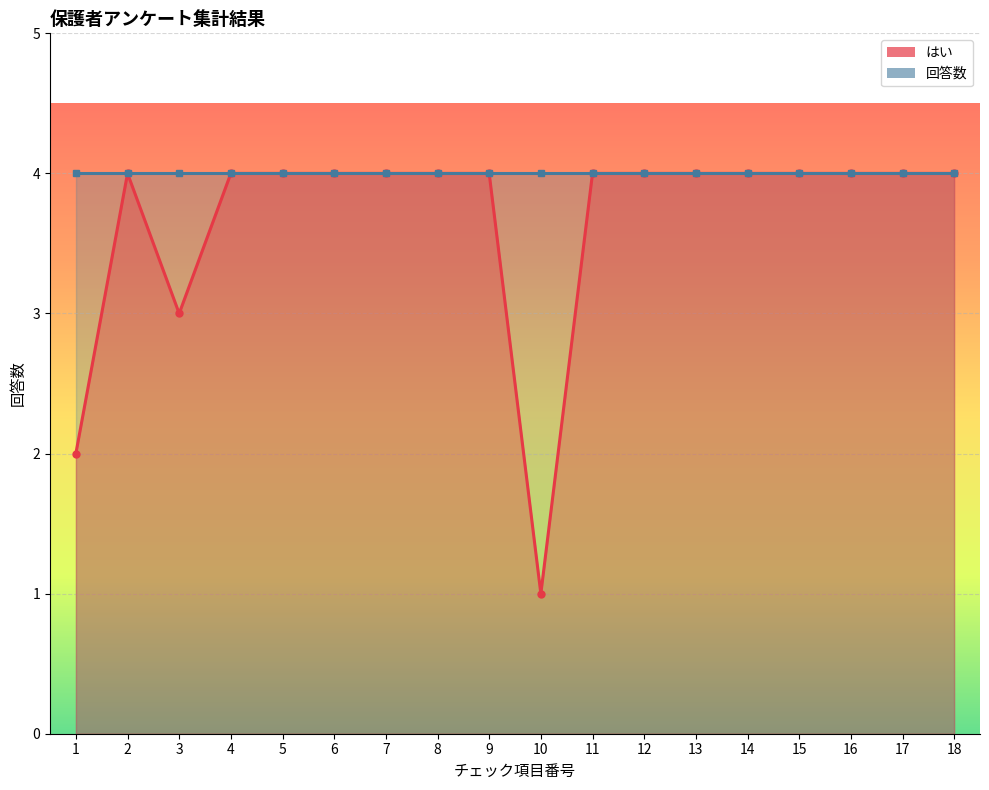

How many points are higher than both their immediate neighbors (excluding endpoints)?

1